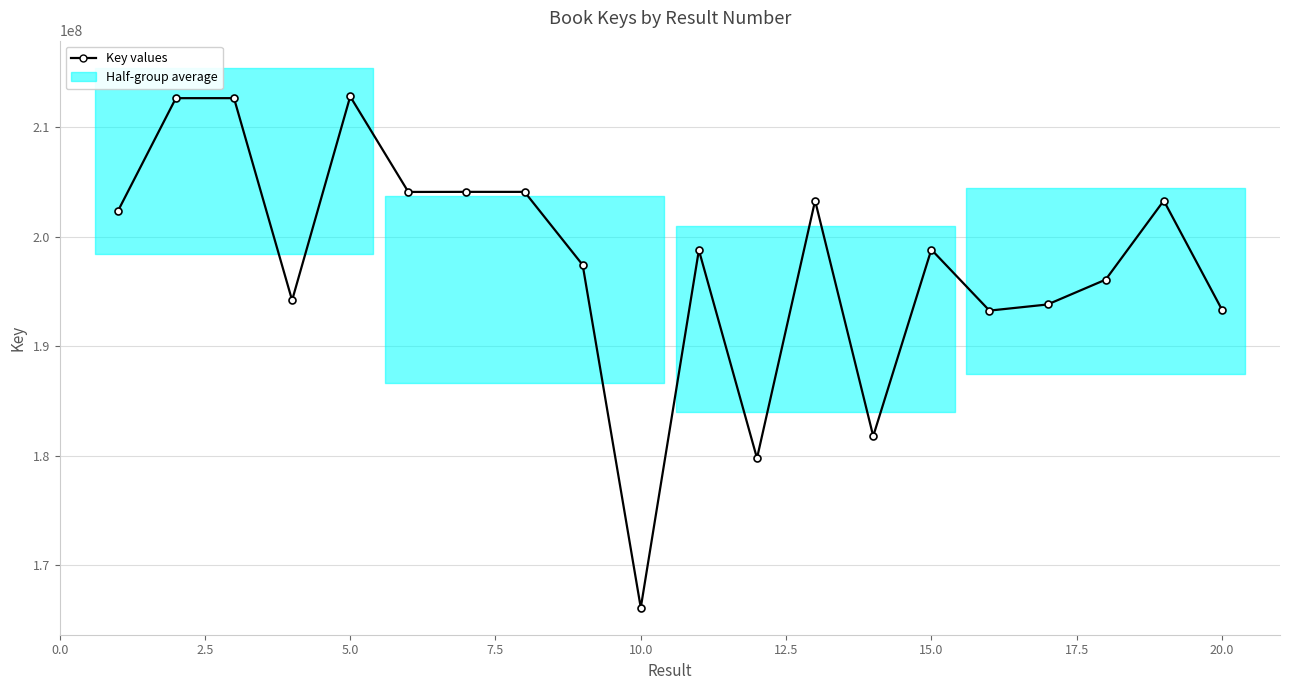

True or false: the data shows 279420749 at 2.5.

False